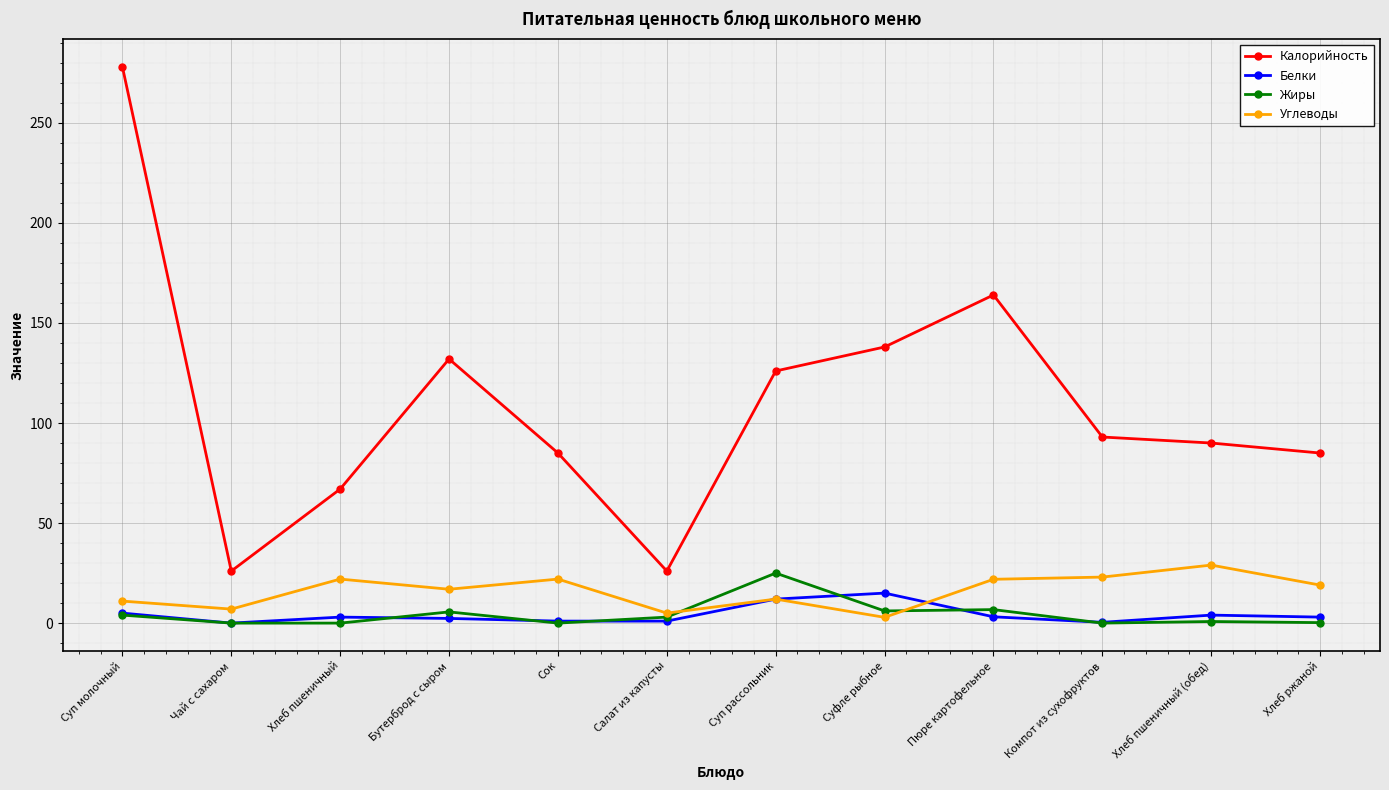

What is the label of the 5th point from the right?

Суфле рыбное